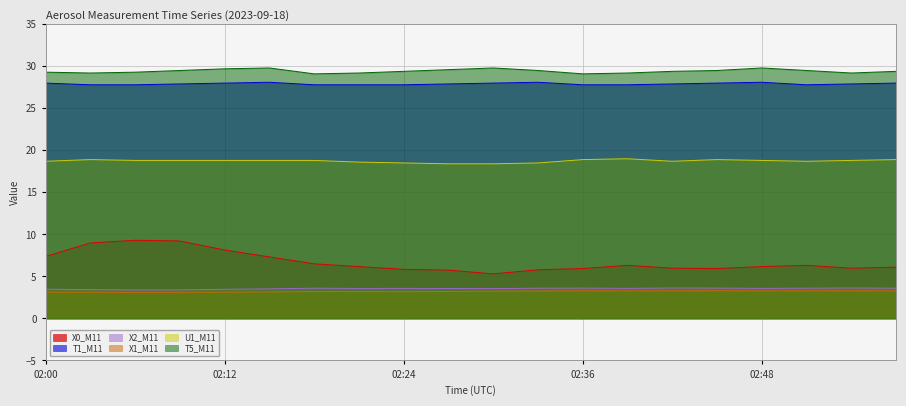

Reading left to right, what are all the values shown in this chart?

X0_M11: 02:00=7.4	02:03=9.0	02:06=9.3	02:09=9.2	02:12=8.1	02:15=7.3	02:18=6.5	02:21=6.2	02:24=5.8	02:27=5.8	02:30=5.3	02:33=5.8	02:36=5.9	02:39=6.3	02:42=6.0	02:45=5.9	02:48=6.2	02:51=6.3	02:54=6.0	02:57=6.1
T1_M11: 02:00=28.0	02:03=27.8	02:06=27.8	02:09=27.9	02:12=28.0	02:15=28.1	02:18=27.8	02:21=27.8	02:24=27.8	02:27=27.9	02:30=28.0	02:33=28.1	02:36=27.8	02:39=27.8	02:42=27.9	02:45=28.0	02:48=28.1	02:51=27.8	02:54=27.9	02:57=28.0
X2_M11: 02:00=3.5	02:03=3.4	02:06=3.4	02:09=3.4	02:12=3.5	02:15=3.5	02:18=3.6	02:21=3.6	02:24=3.6	02:27=3.6	02:30=3.5	02:33=3.6	02:36=3.6	02:39=3.6	02:42=3.6	02:45=3.6	02:48=3.6	02:51=3.6	02:54=3.6	02:57=3.6
X1_M11: 02:00=3.1	02:03=3.1	02:06=3.1	02:09=3.1	02:12=3.1	02:15=3.2	02:18=3.2	02:21=3.2	02:24=3.2	02:27=3.2	02:30=3.2	02:33=3.3	02:36=3.3	02:39=3.3	02:42=3.3	02:45=3.3	02:48=3.3	02:51=3.3	02:54=3.3	02:57=3.3
U1_M11: 02:00=18.7	02:03=18.9	02:06=18.8	02:09=18.8	02:12=18.8	02:15=18.8	02:18=18.8	02:21=18.6	02:24=18.5	02:27=18.4	02:30=18.4	02:33=18.5	02:36=18.9	02:39=19.0	02:42=18.7	02:45=18.9	02:48=18.8	02:51=18.7	02:54=18.8	02:57=18.9
T5_M11: 02:00=29.3	02:03=29.2	02:06=29.3	02:09=29.5	02:12=29.7	02:15=29.8	02:18=29.1	02:21=29.2	02:24=29.4	02:27=29.6	02:30=29.8	02:33=29.5	02:36=29.1	02:39=29.2	02:42=29.4	02:45=29.5	02:48=29.8	02:51=29.5	02:54=29.2	02:57=29.4